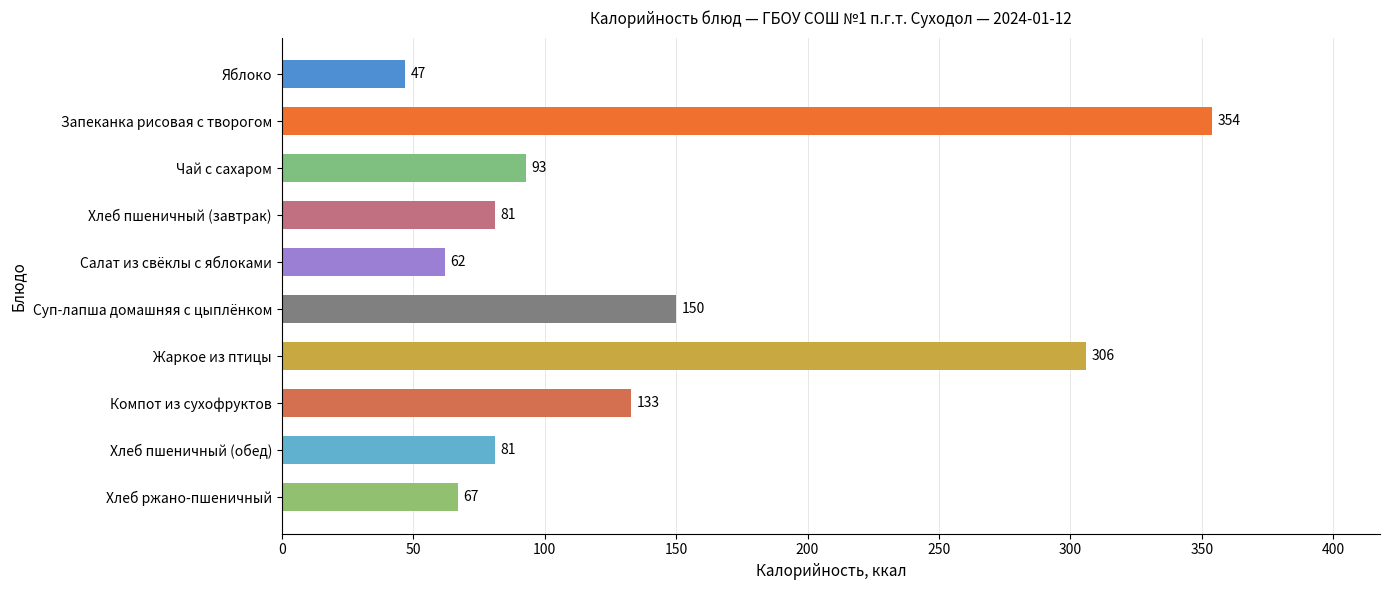

Are the bars grouped side by side (vs. stacked)?

No